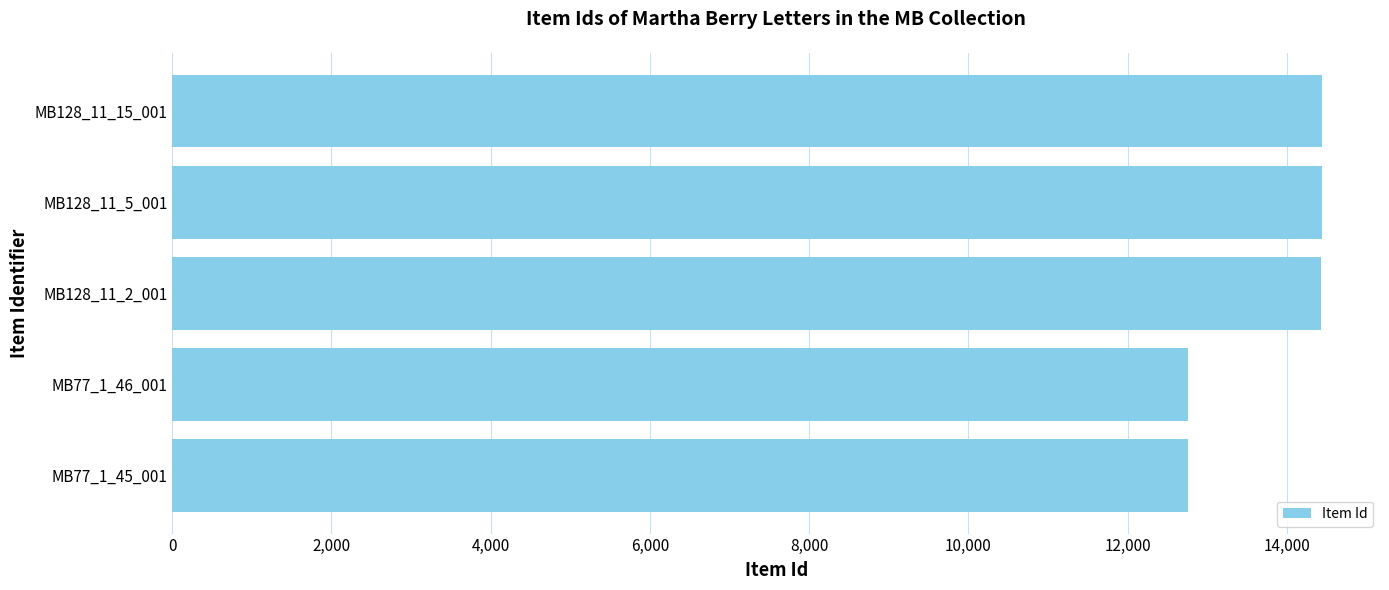

What is the smallest value displayed?

12755